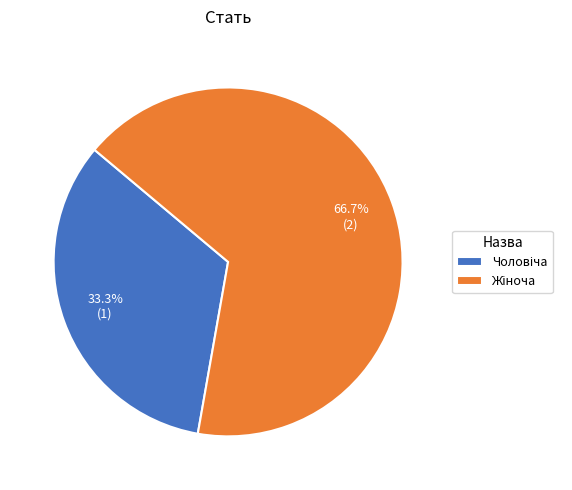

Is there a majority slice in this chart?

Yes